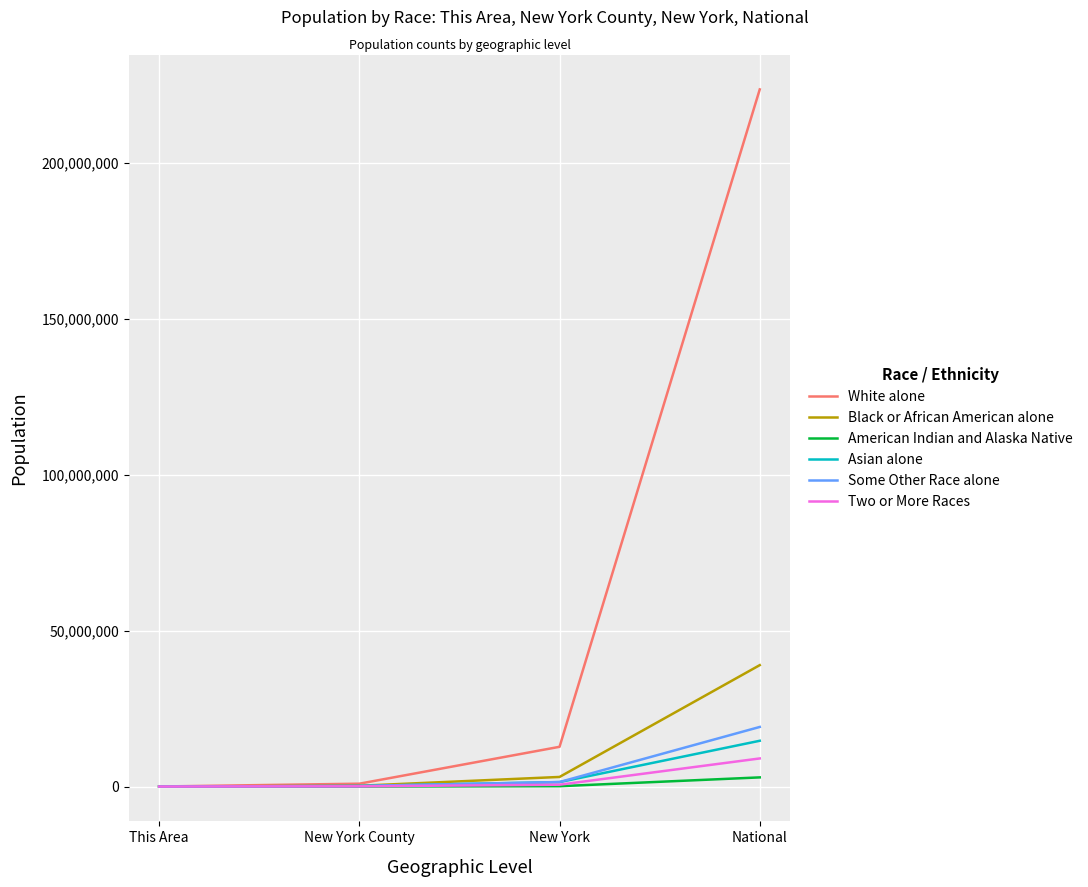

What is the minimum value shown in the chart?

25